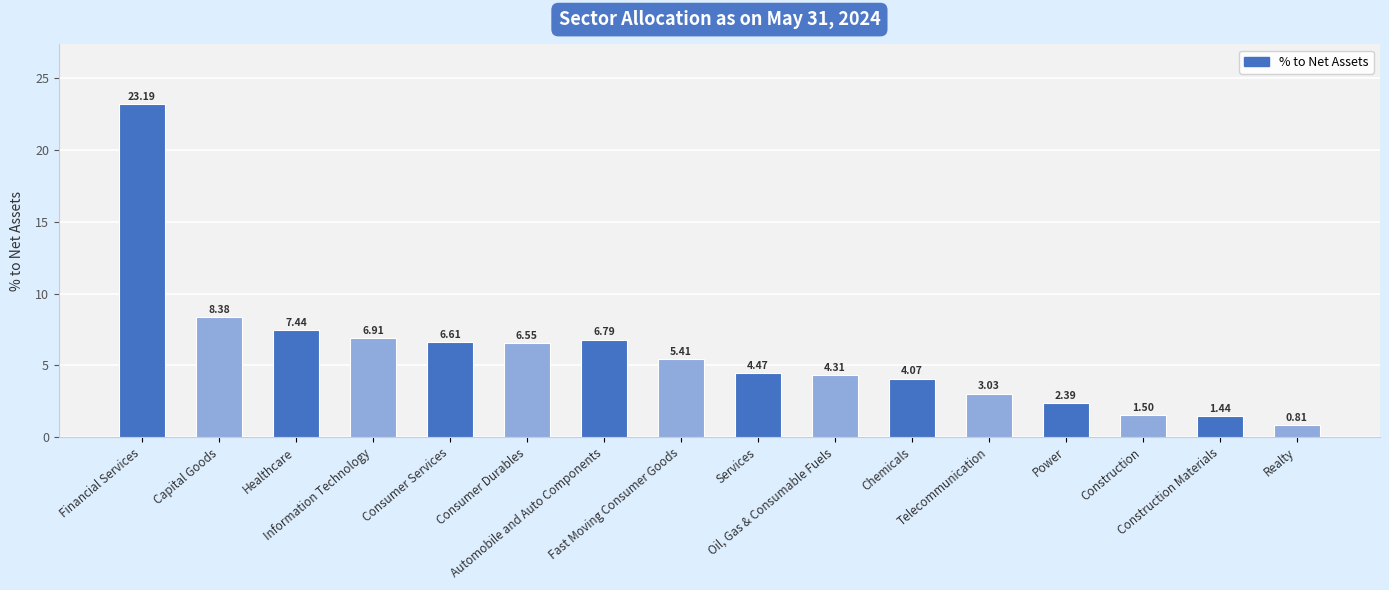

Which label corresponds to the smallest value in the chart?

Realty